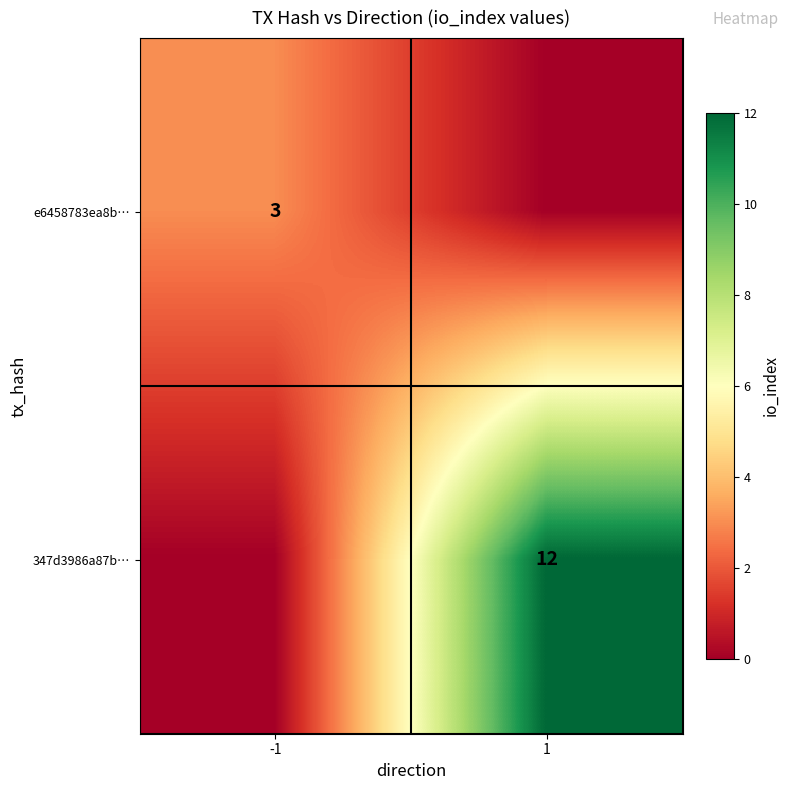

The value of e6458783ea8b… at -1 is 4. True or false?

False